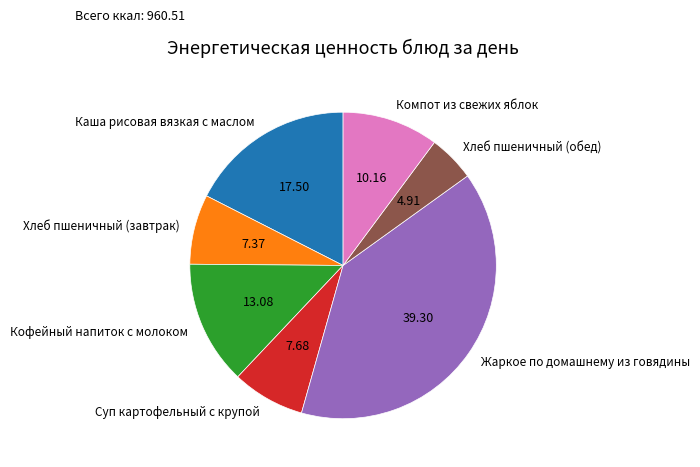

Combined, do Хлеб пшеничный (завтрак) and Хлеб пшеничный (обед) account for over 50%?

No